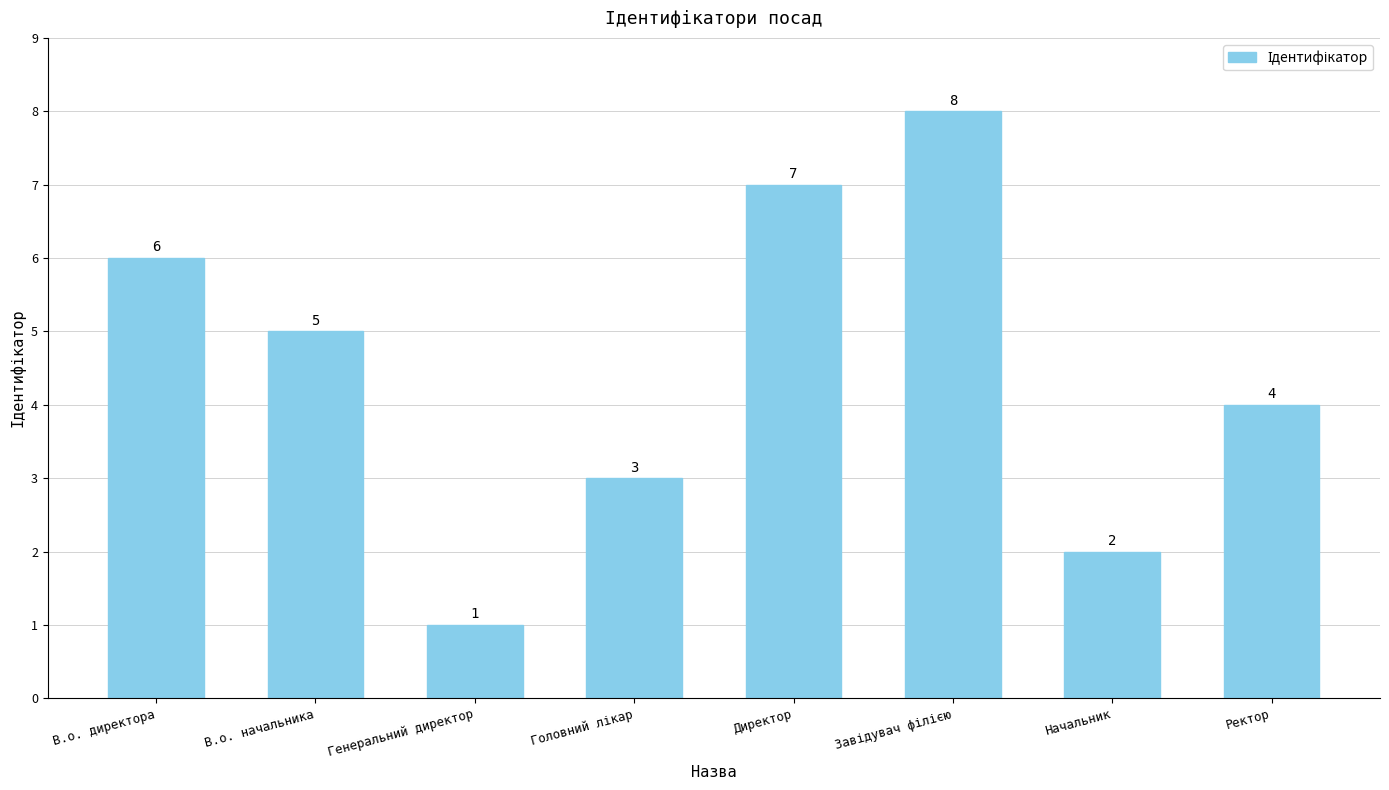

How many values are between 3 and 7?

5